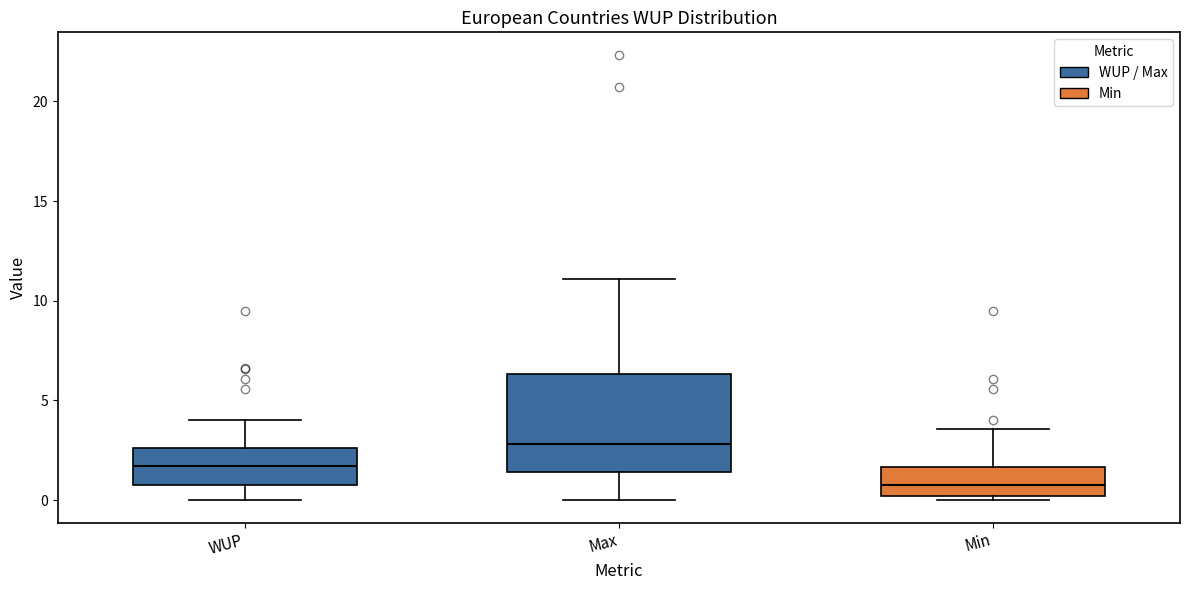

Which box has the highest median line?

Max